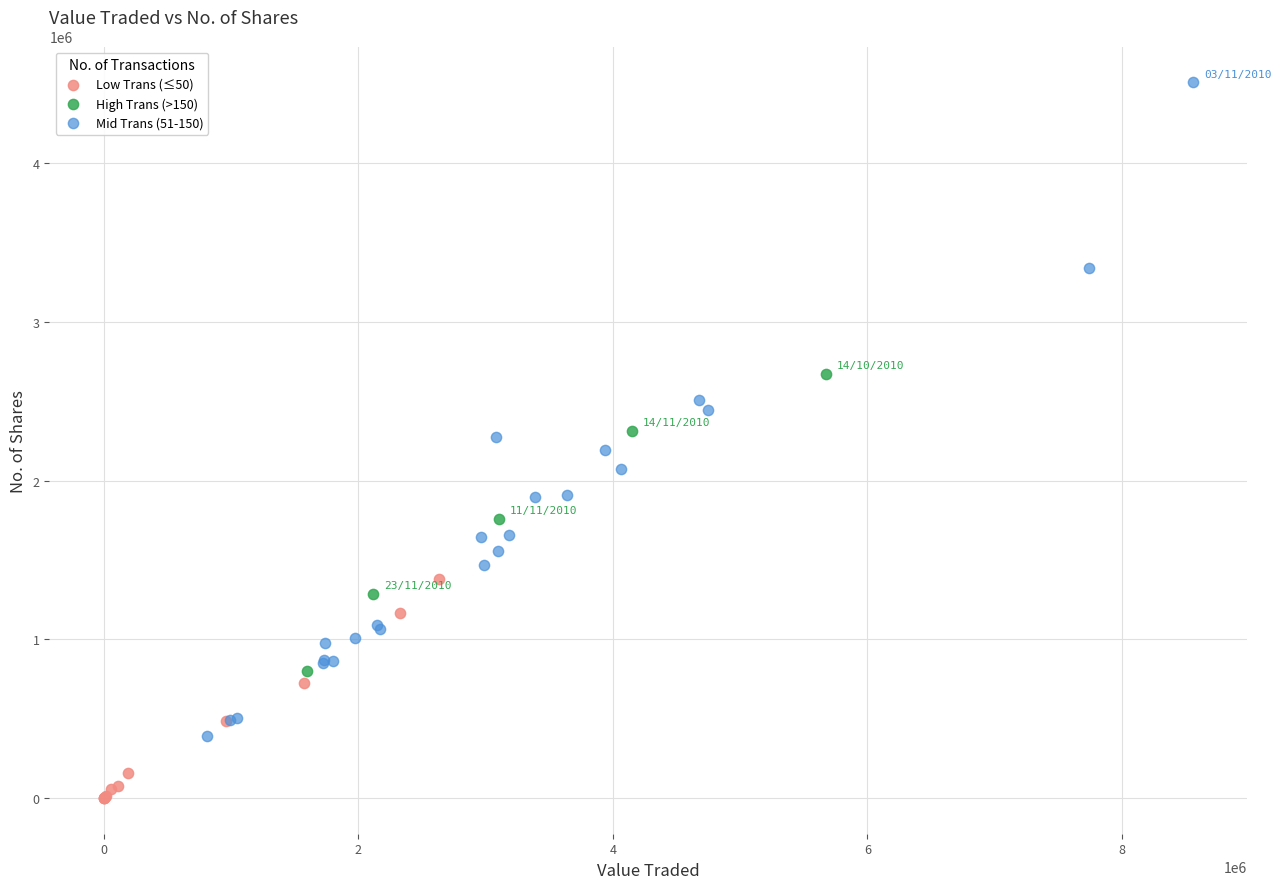

Which series contains the highest Y value?

Mid Trans (51-150)